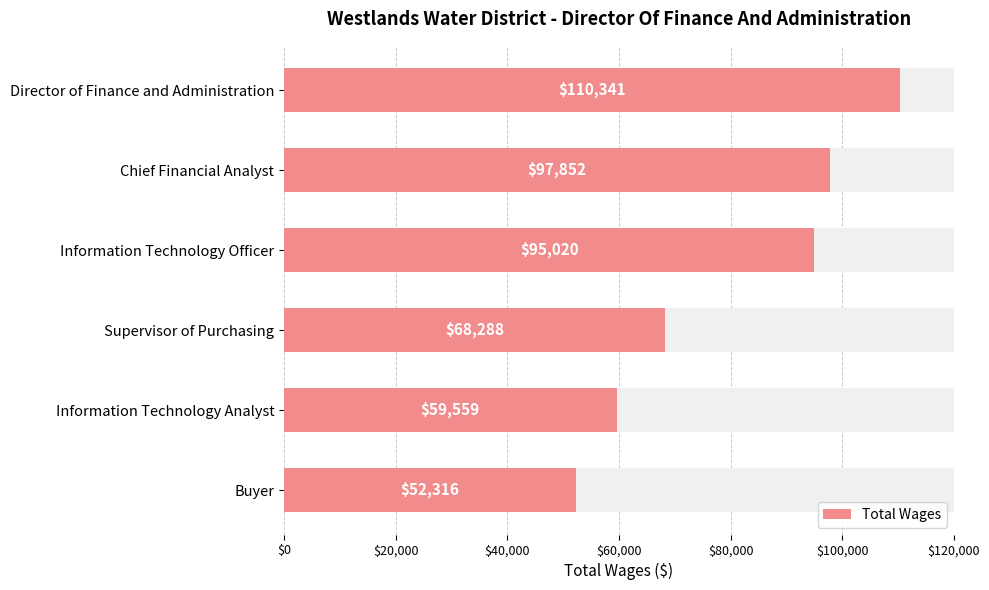

How many data points does each series have?

6